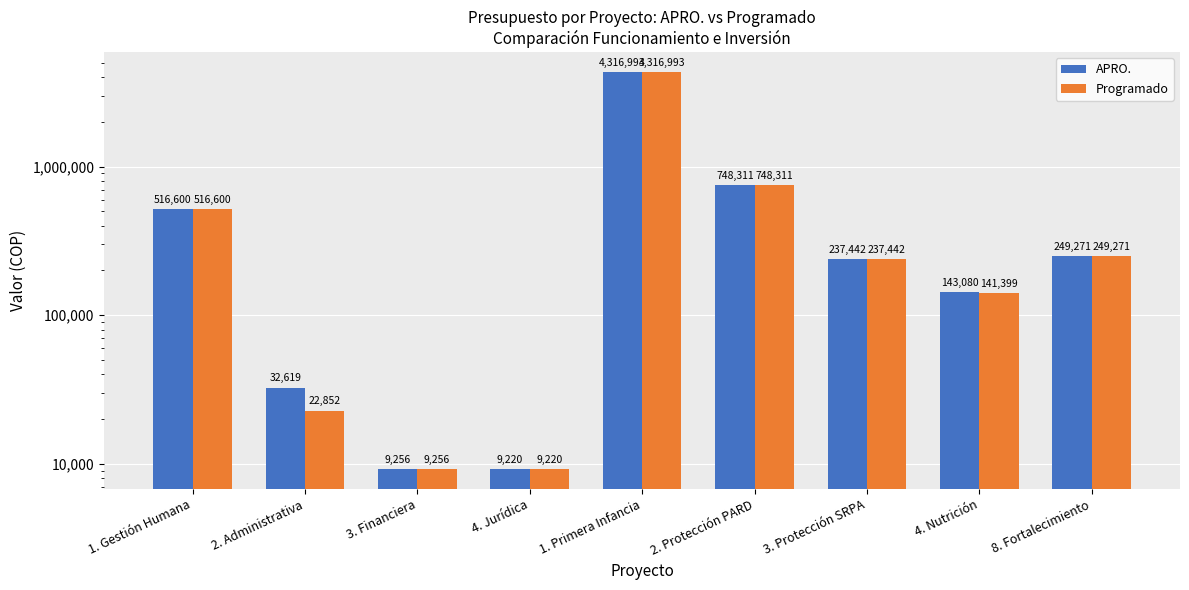

At which label is Programado closest to 2163106?

2. Protección PARD